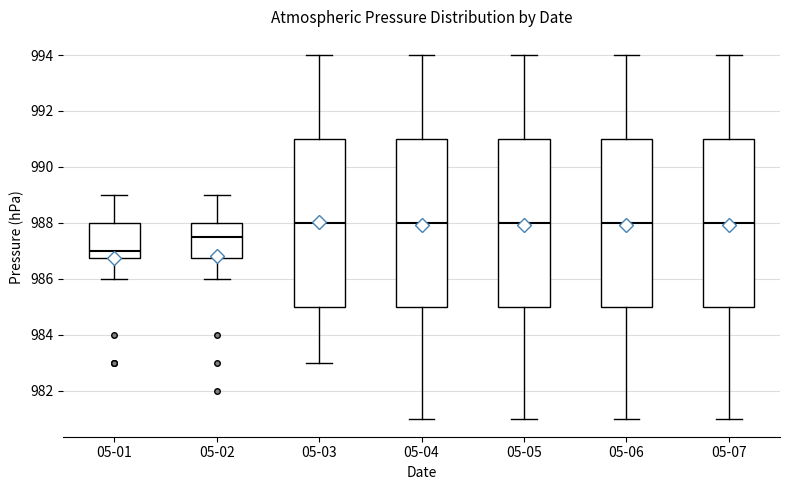

Where does the lower whisker of the box for 05-06 end on the y-axis? The values are not printed on the chart, so give them approximately, as read against the axis.

981.0